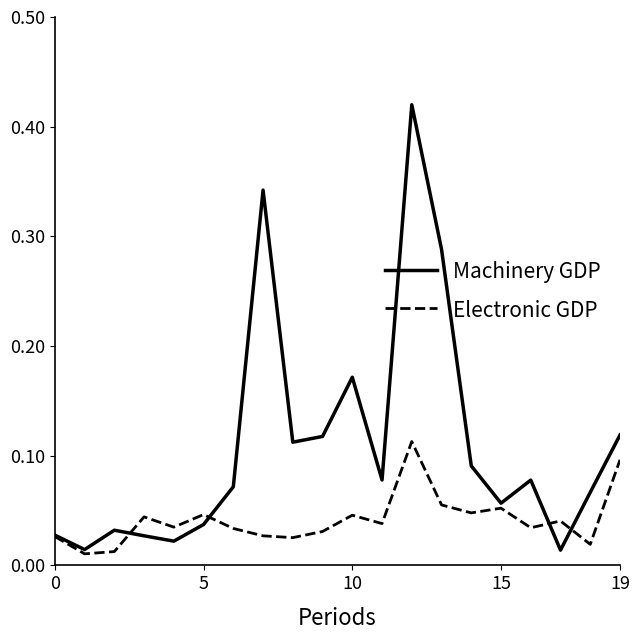

How many lines are shown in the chart?

2